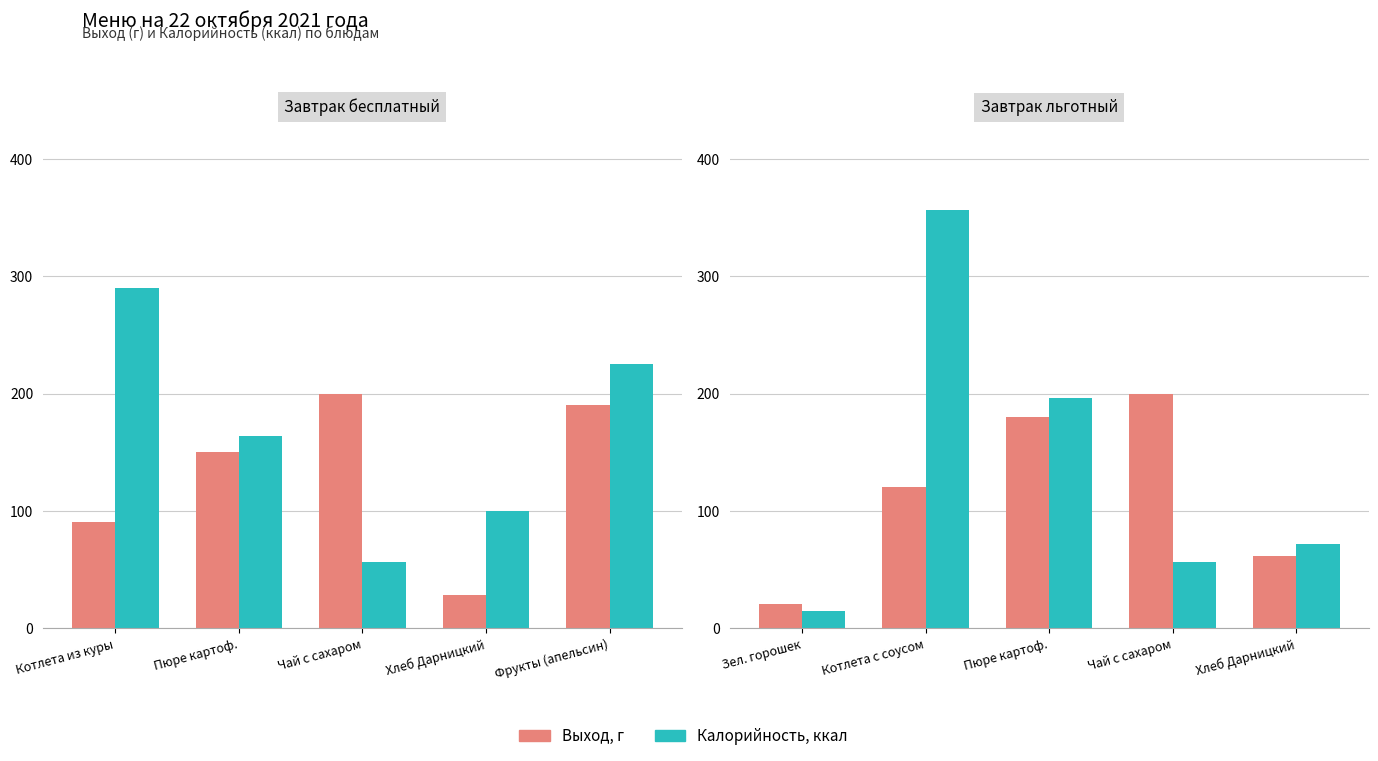

Which series has the largest total across all categories?

Калорийность, ккал